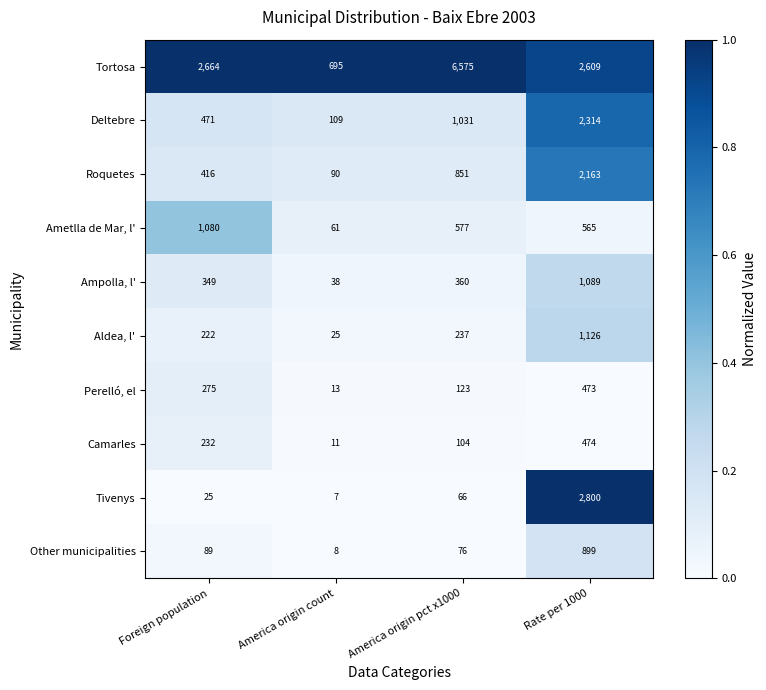

List the series in order of their peak value, highest first.

Tortosa, Tivenys, Deltebre, Roquetes, Aldea, l', Ampolla, l', Ametlla de Mar, l', Other municipalities, Camarles, Perelló, el